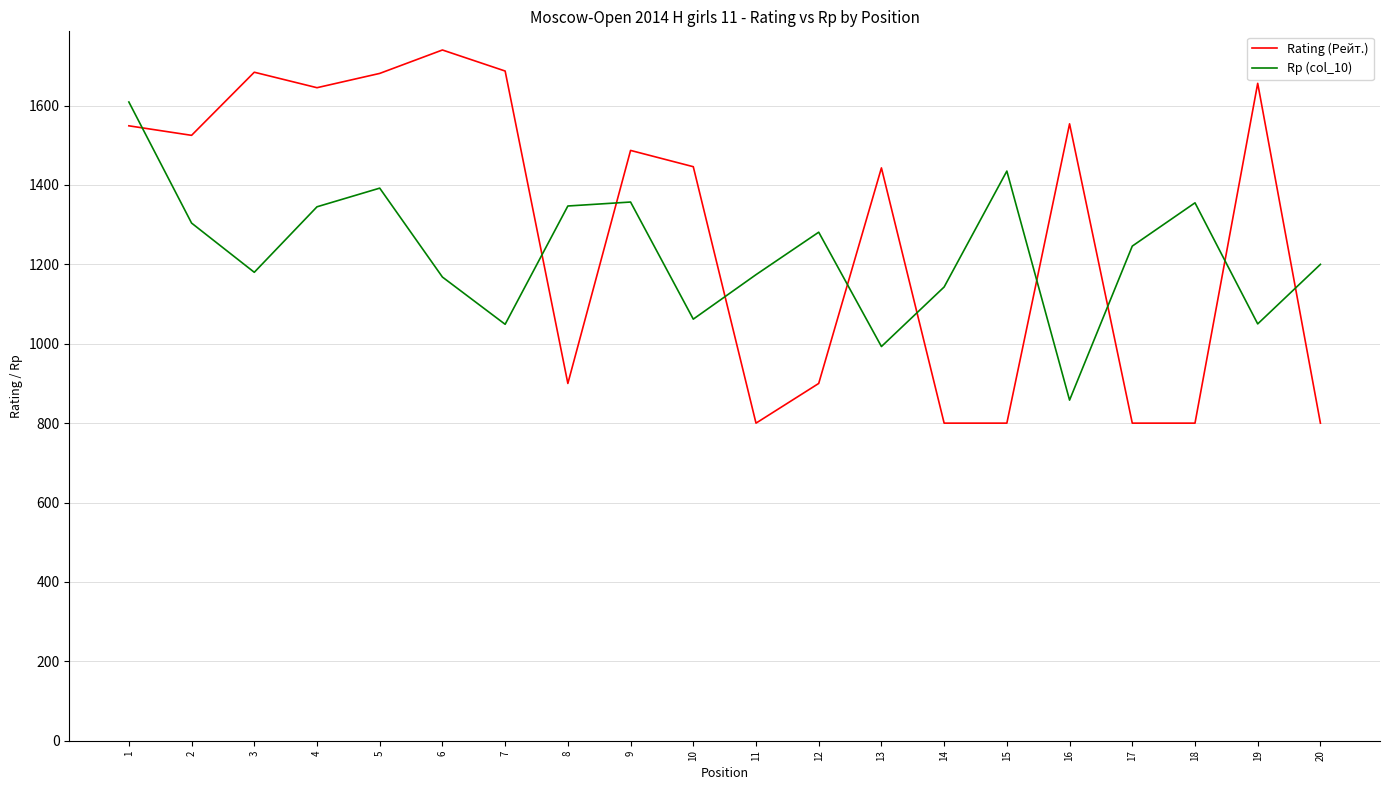

Which series has the largest range (max minus min)?

Rating (Рейт.)